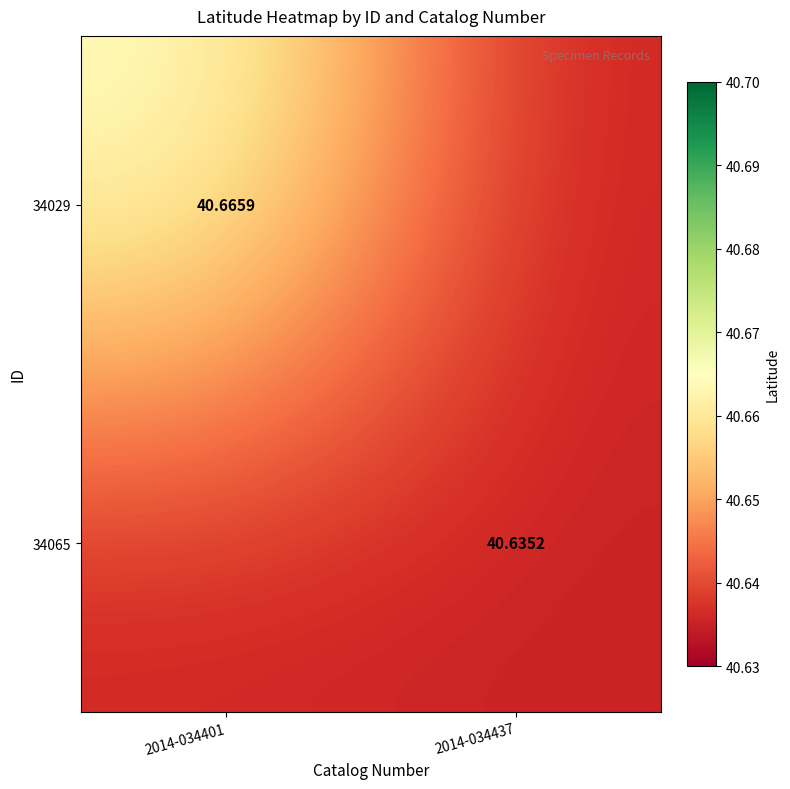

Between 2014-034401 and 2014-034437, which series saw the biggest shift?

34029